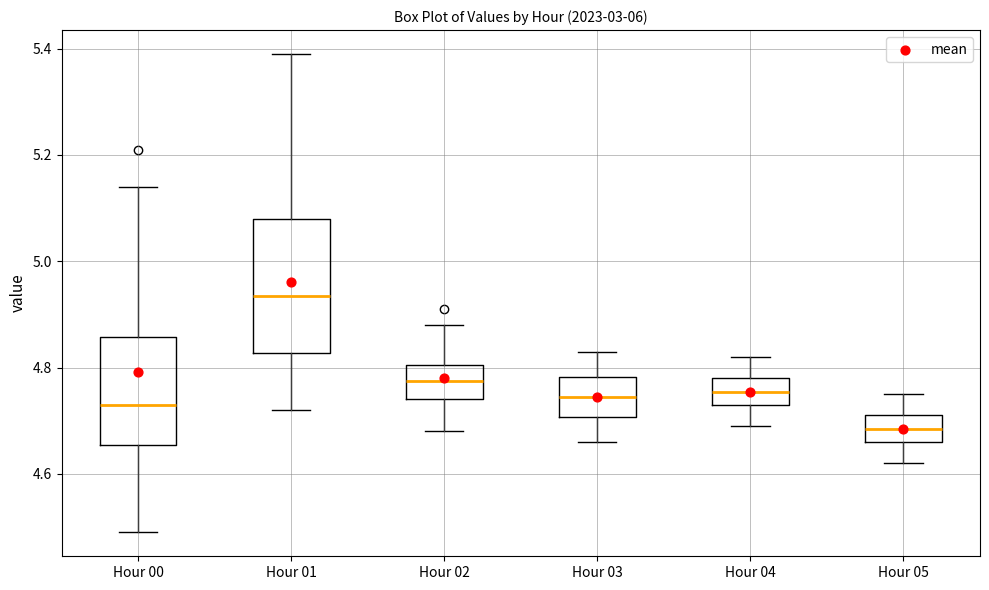

Reading left to right, transcribe this box plot: for each box, give where its median line is, the range the box spans, and where its two whiskers end, as read against the y-axis. The values are not printed on the chart, so give them approximately, as read against the axis.

Hour 00: median 4.74, box 4.66 to 4.86, whiskers 4.50 to 5.14
Hour 01: median 4.94, box 4.82 to 5.08, whiskers 4.72 to 5.40
Hour 02: median 4.78, box 4.74 to 4.80, whiskers 4.68 to 4.88
Hour 03: median 4.74, box 4.70 to 4.78, whiskers 4.66 to 4.84
Hour 04: median 4.76, box 4.74 to 4.78, whiskers 4.70 to 4.82
Hour 05: median 4.68, box 4.66 to 4.72, whiskers 4.62 to 4.76